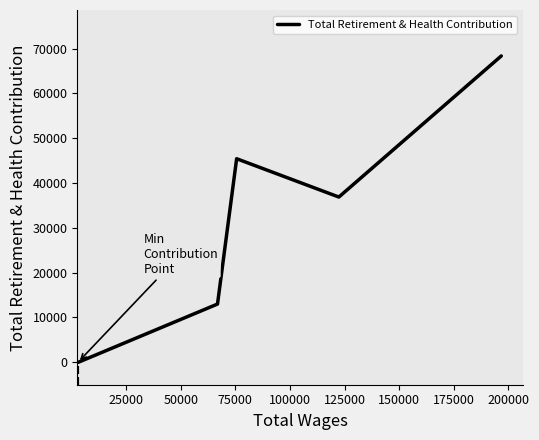

What is the difference between the maximum and minimum values?

68340